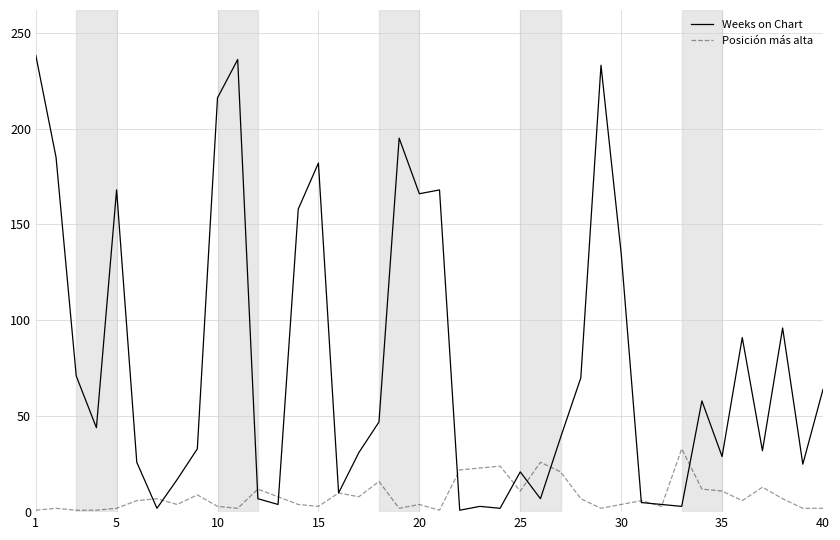

Which series has the widest spread of values?

Weeks on Chart